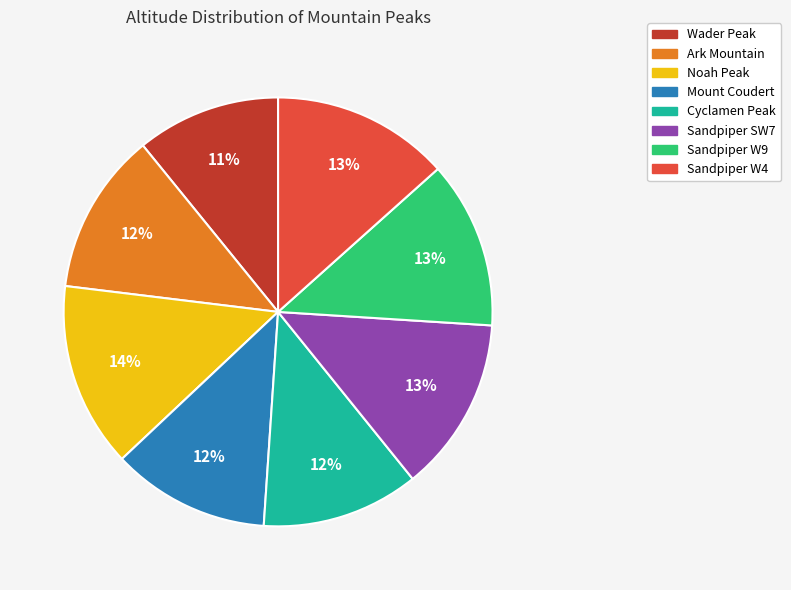

Which category has the biggest portion of the pie?

Noah Peak